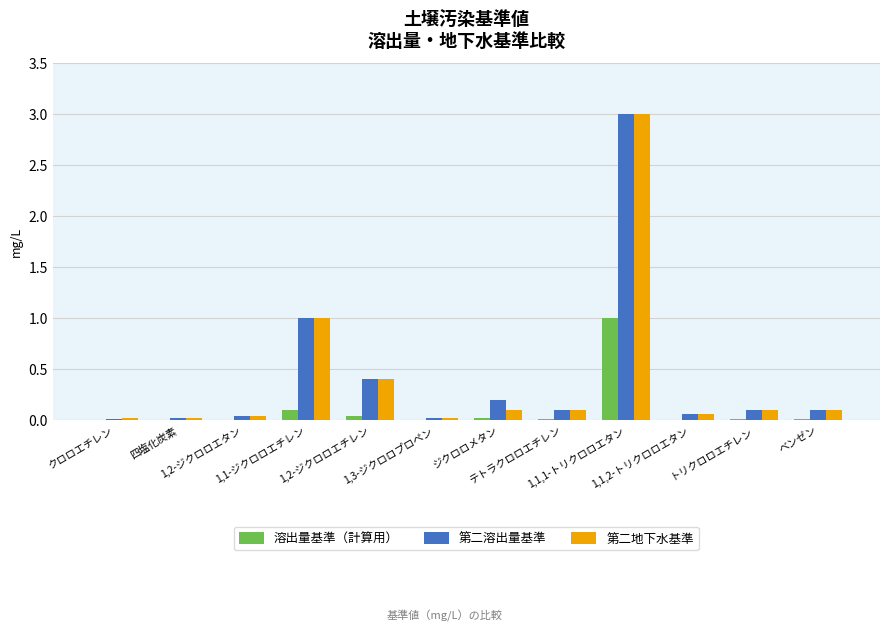

What are all the series names shown in the legend?

溶出量基準（計算用）, 第二溶出量基準, 第二地下水基準